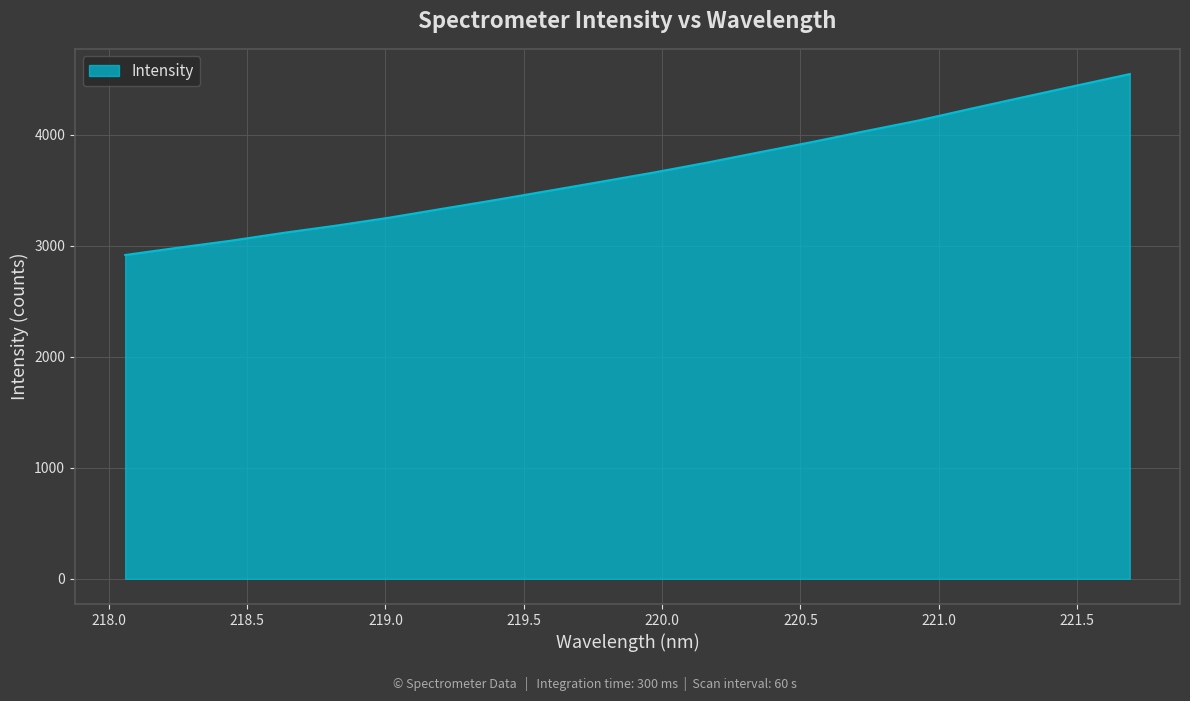

What is the minimum value shown in the chart?

2916.4